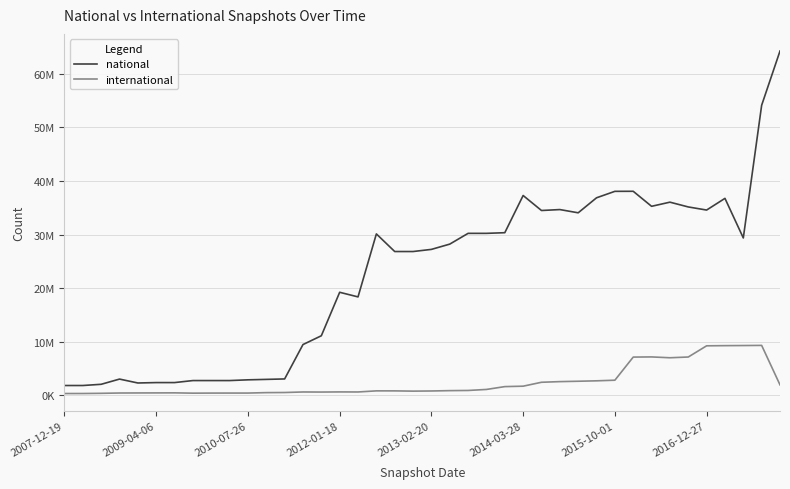

Reading left to right, list all the values displayed in this chart.

national: 1797532	1797532	2024464	2998708	2268805	2344882	2345737	2721646	2721877	2721877	2859249	2940851	3026023	9447668	11089979	19210766	18349495	30116554	26824374	26824402	27224249	28209012	30219793	30219793	30340628	37289473	34487296	34662836	34057951	36861667	38066978	38076336	35271393	36044470	35152553	34572344	36754926	29359954	54148021	64278489
international: 299292	303624	338889	395464	407445	415643	425977	368452	383166	387674	387736	468417	490311	590429	576306	600416	590810	796701	794601	747873	776705	840899	872869	1063071	1592053	1672043	2403934	2524472	2594458	2674477	2789602	7106753	7137521	6981163	7120991	9212795	9244843	9265333	9290480	1916818